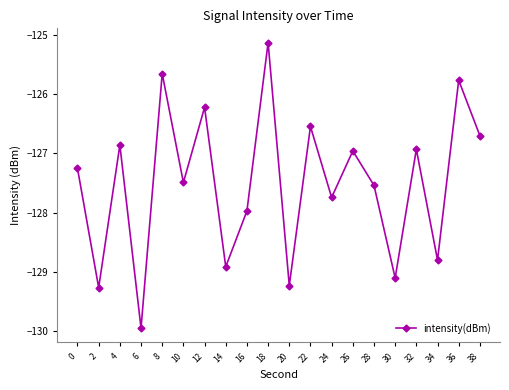

The value at 34 is -204.8. True or false?

False